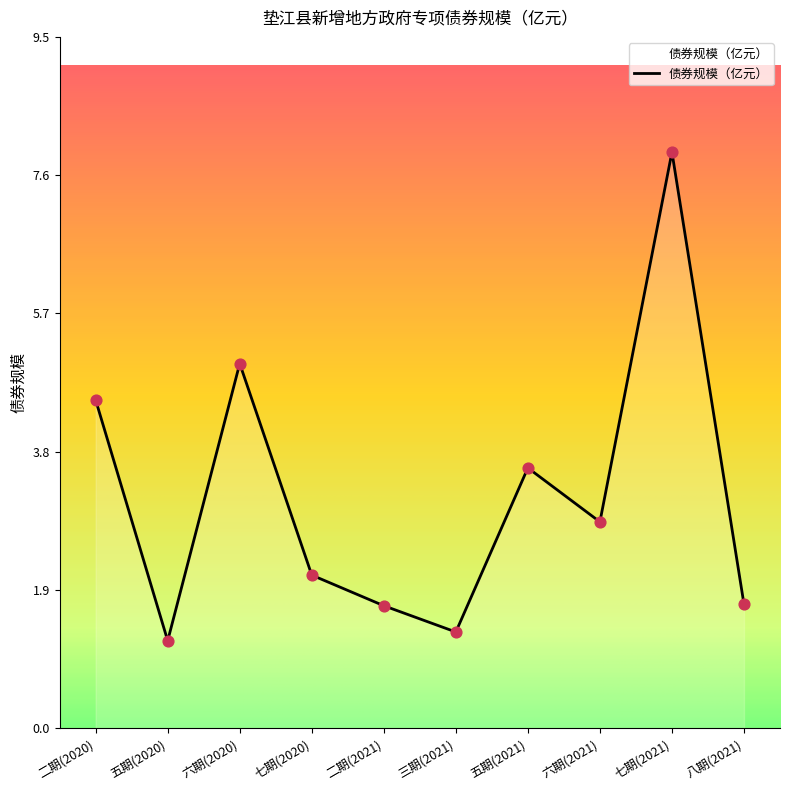

What is the ratio of the value at 五期(2020) to the value at 二期(2021)?

0.7